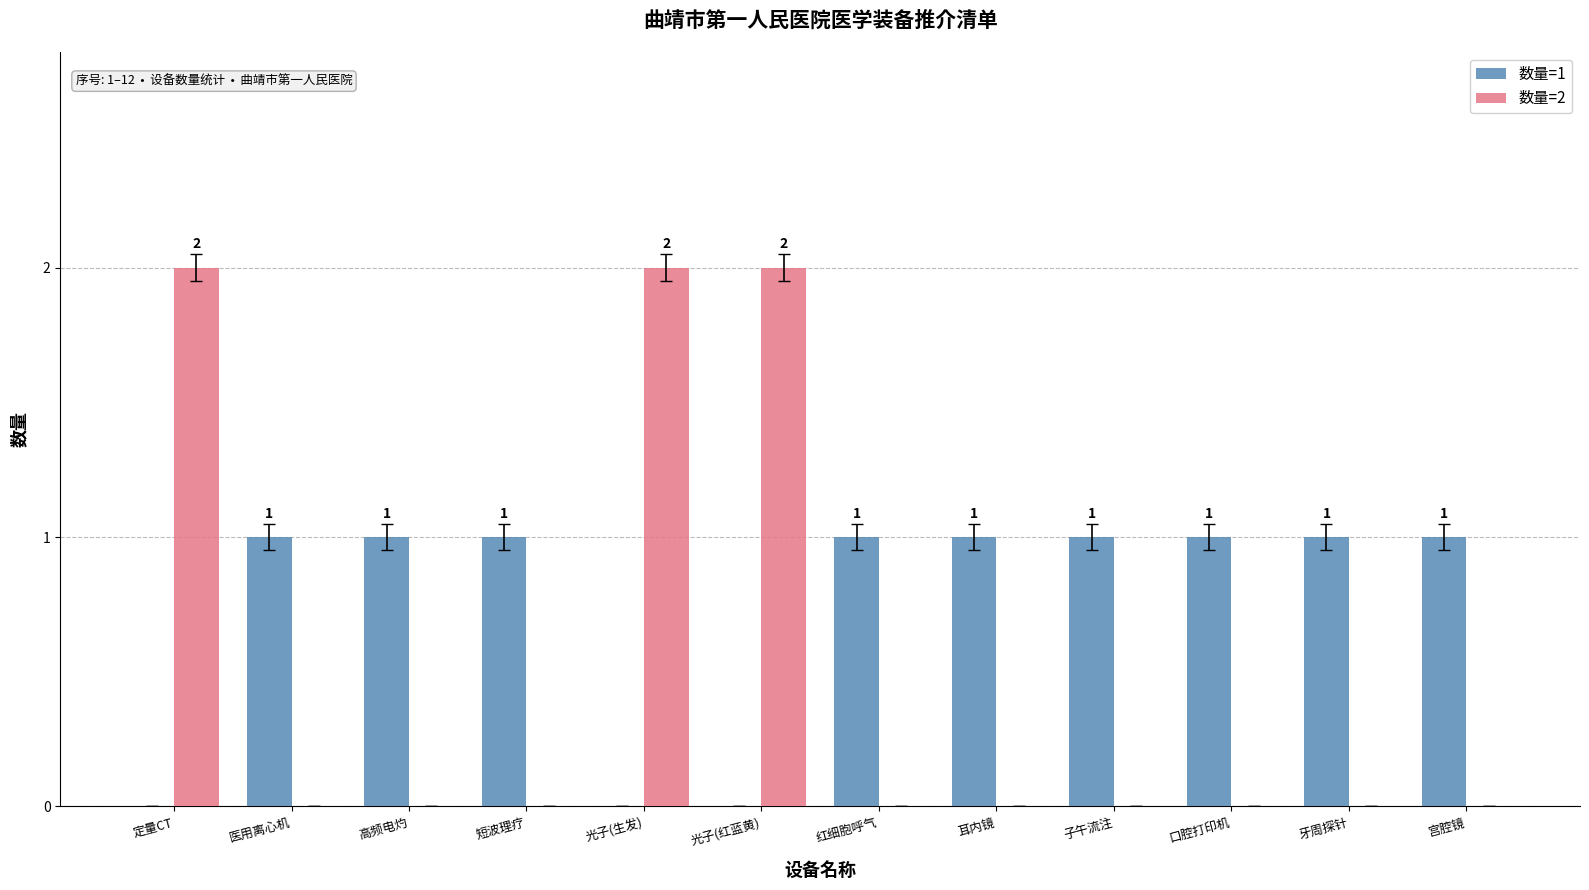

What is the maximum value for 数量=1?

1